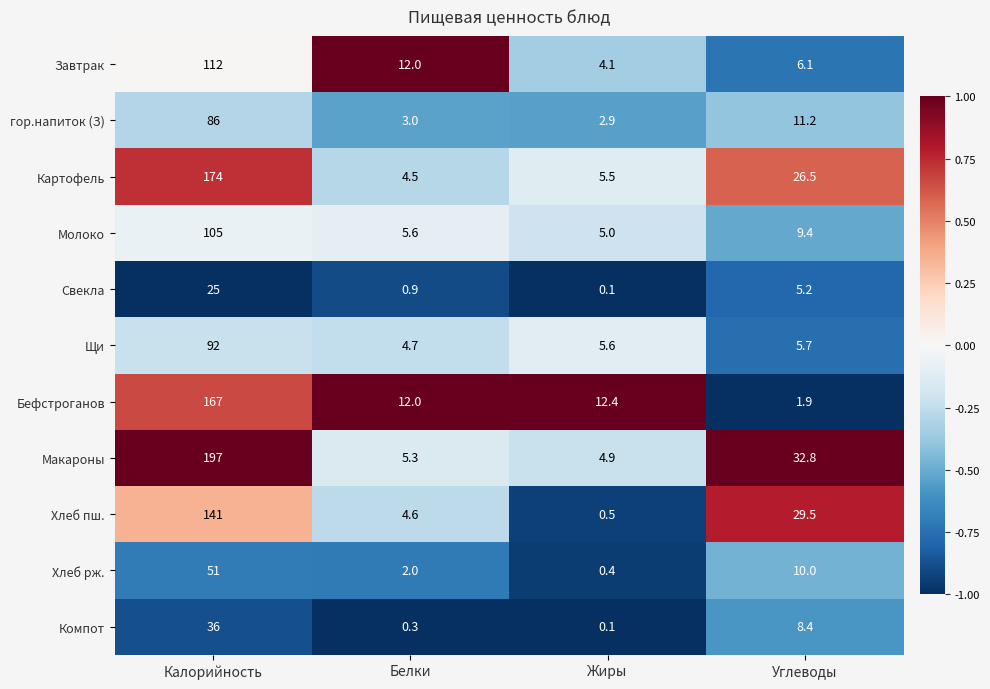

The Компот series shows 36.0 at Калорийность. True or false?

True